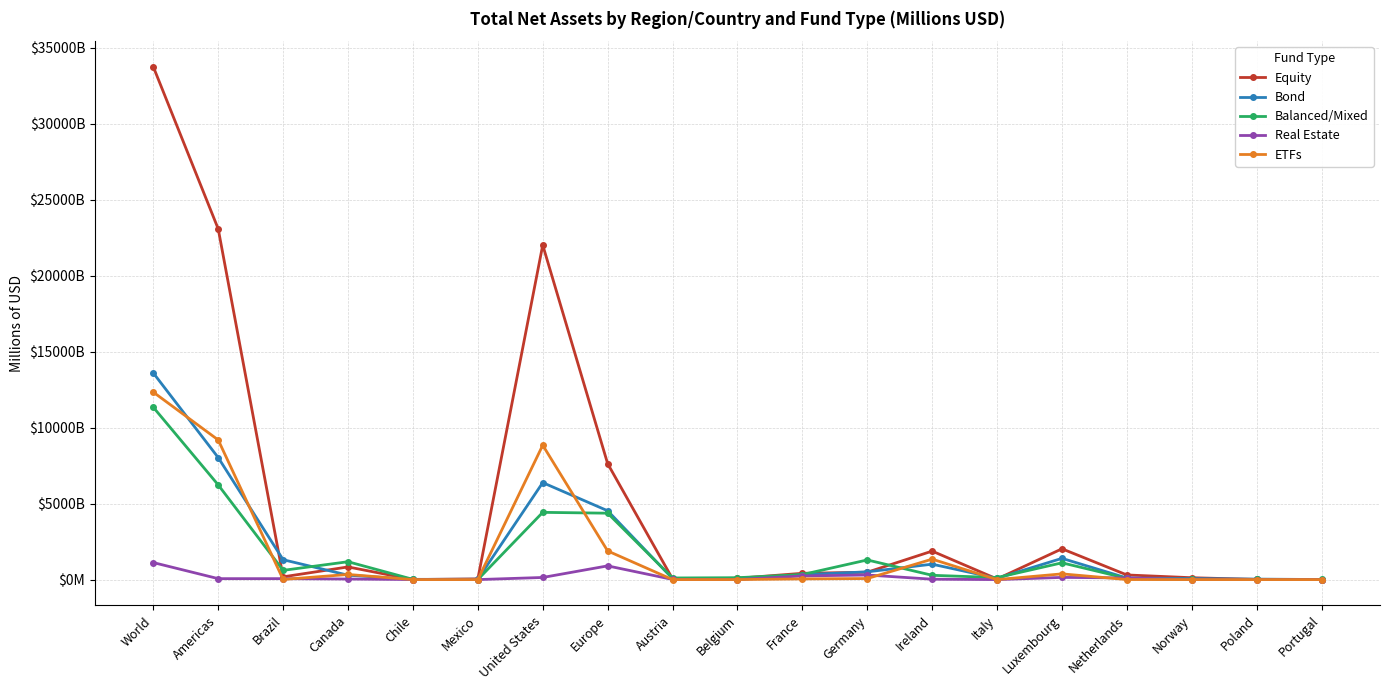

True or false: Real Estate has more than 1 points higher than both neighbors.

True